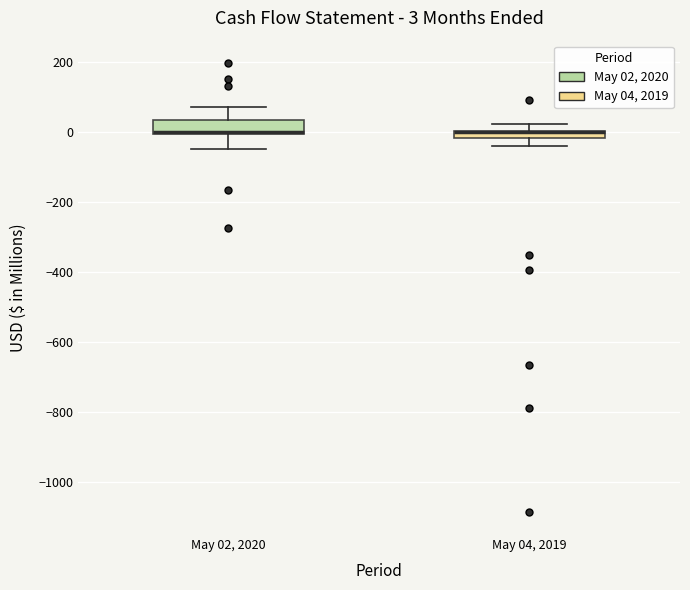

Comparing the boxes themselves (not the whiskers), which one is the tallest?

May 02, 2020